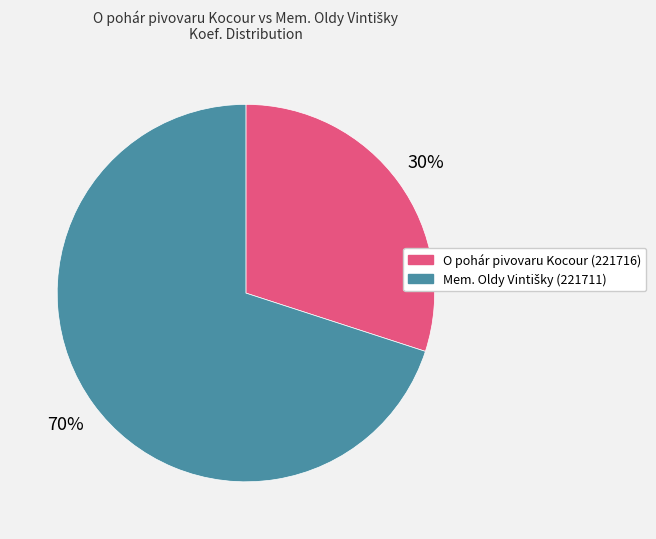

Does any single category account for the majority?

Yes